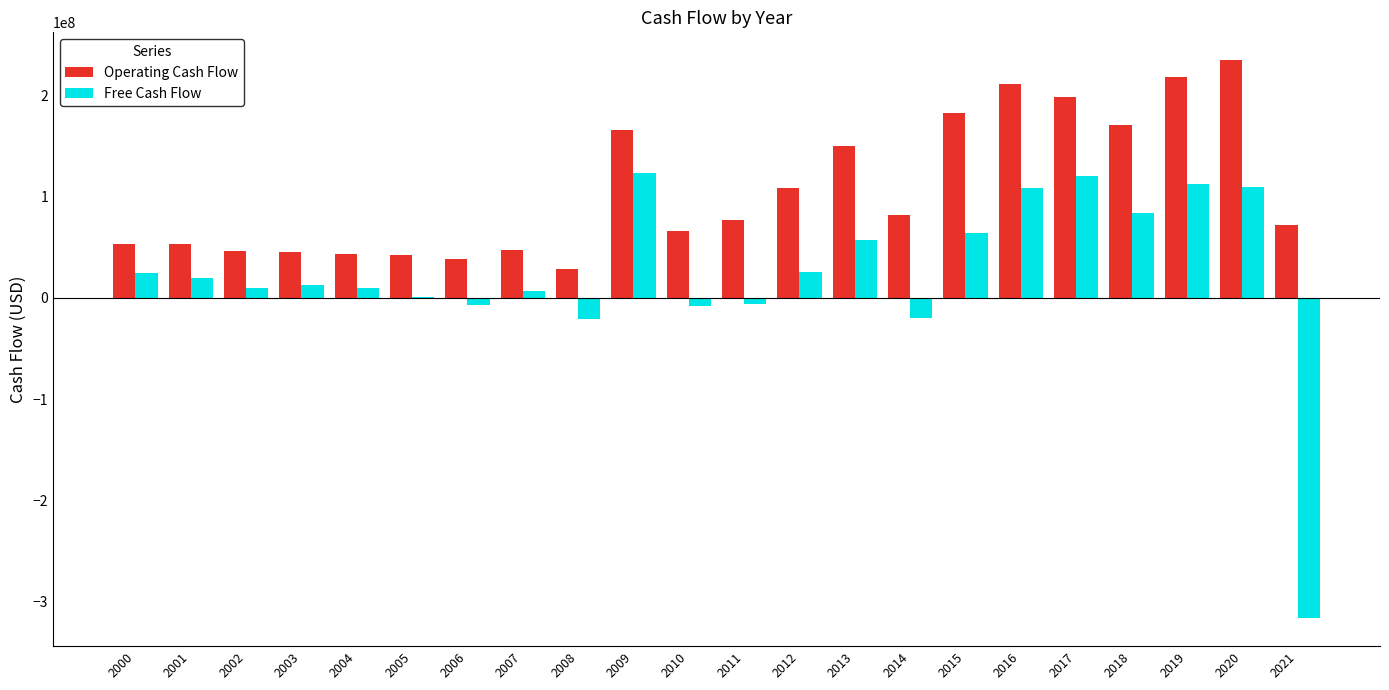

What is the spread (max minus min) of values at 2008?

49778000